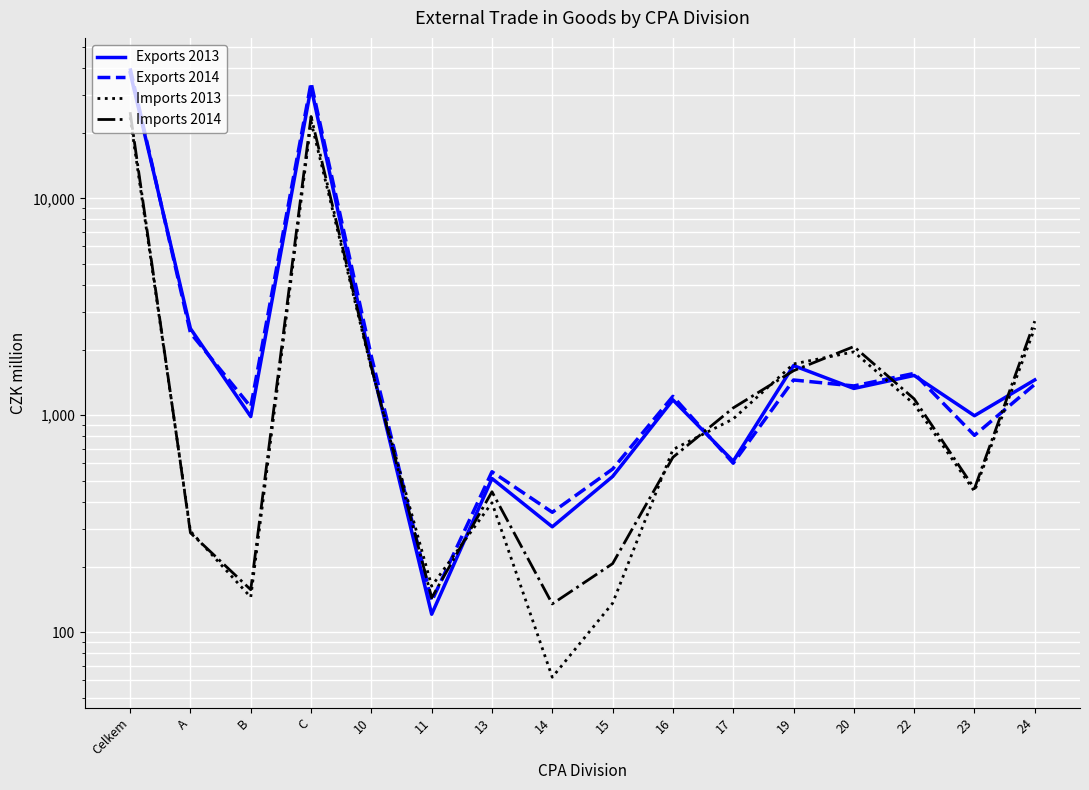

Between which two adjacent categories do Imports 2014 and Exports 2013 first intersect?

10 and 11